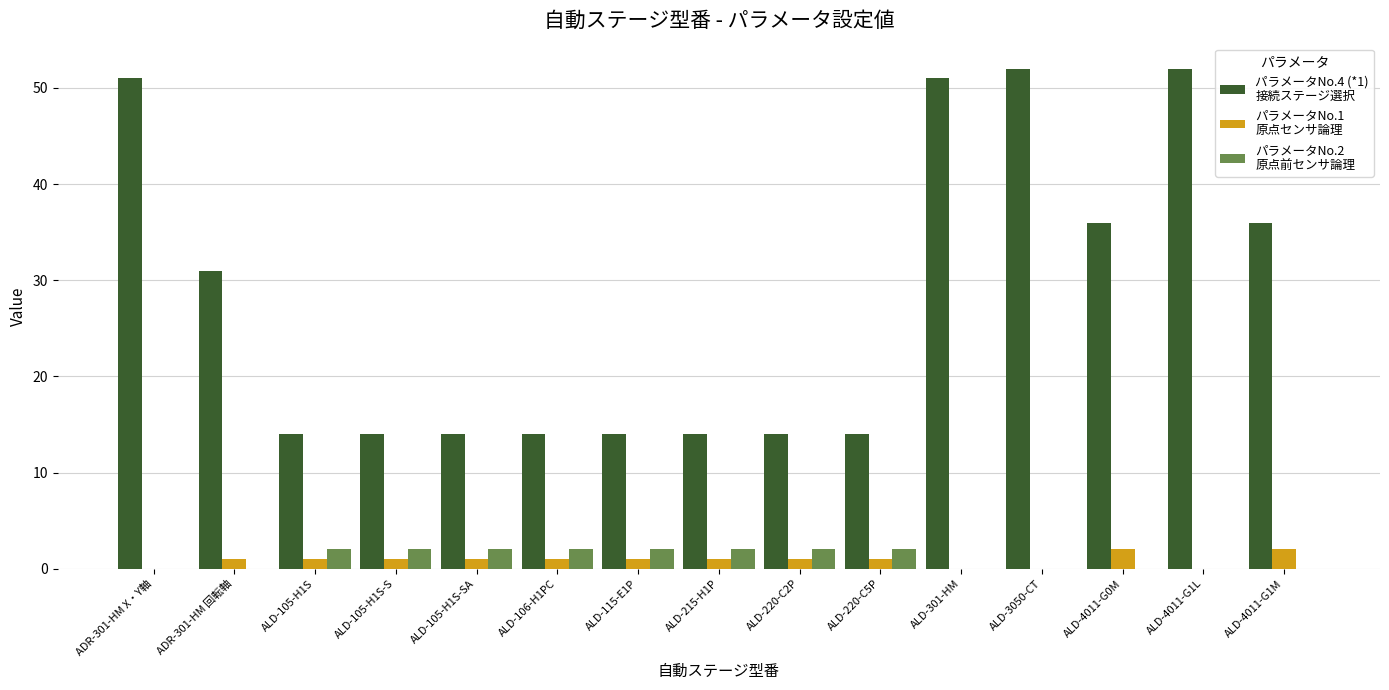

What is the maximum value shown in the chart?

52